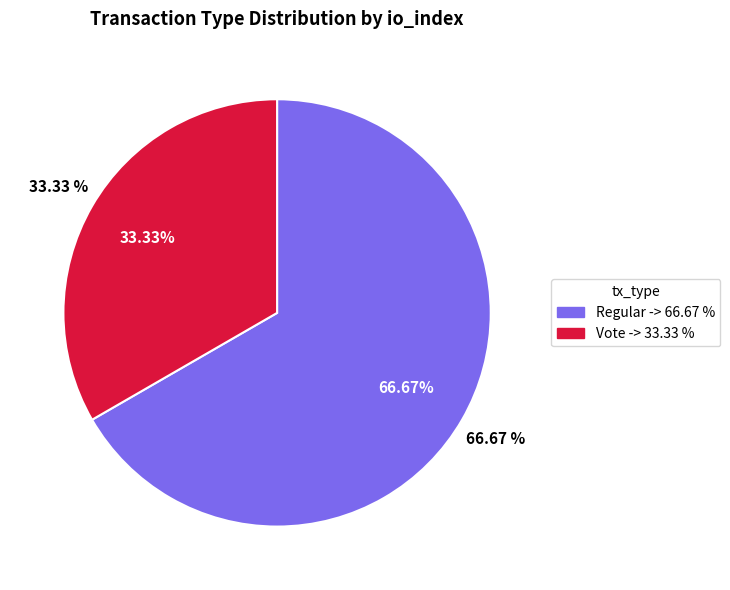

Between Regular and Vote, which is larger?

Regular